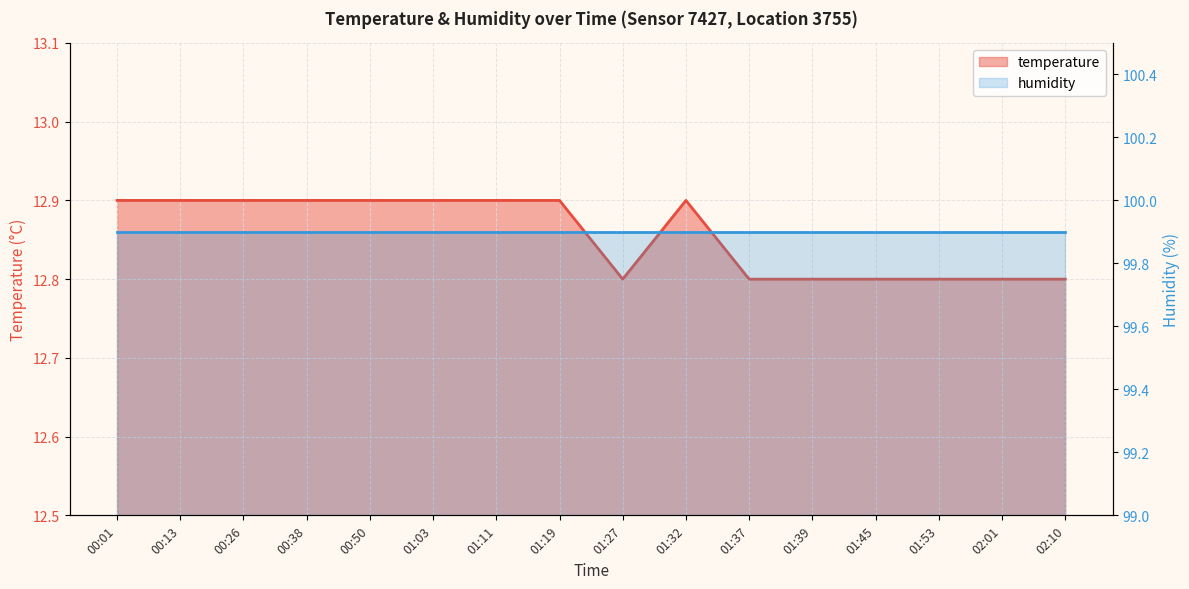

The value at 00:13 is 12.9. True or false?

True